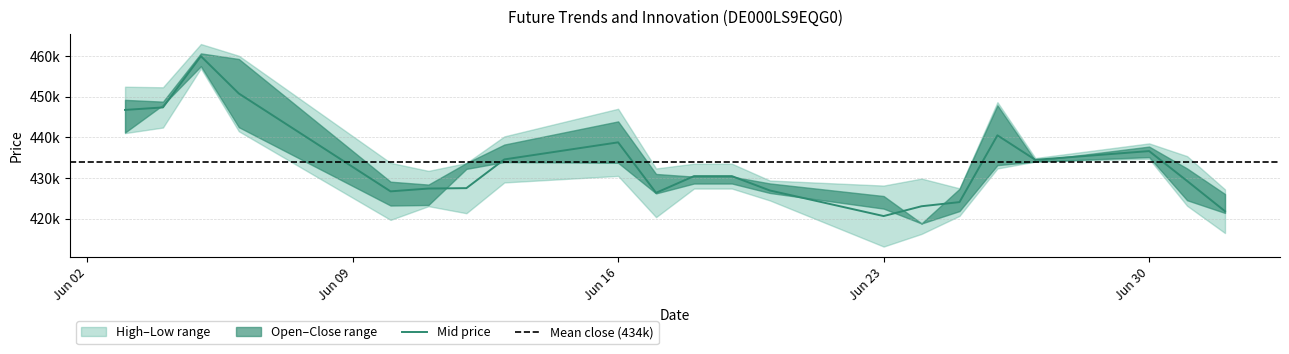

At which label does Open reach its peak?

05.06.2025